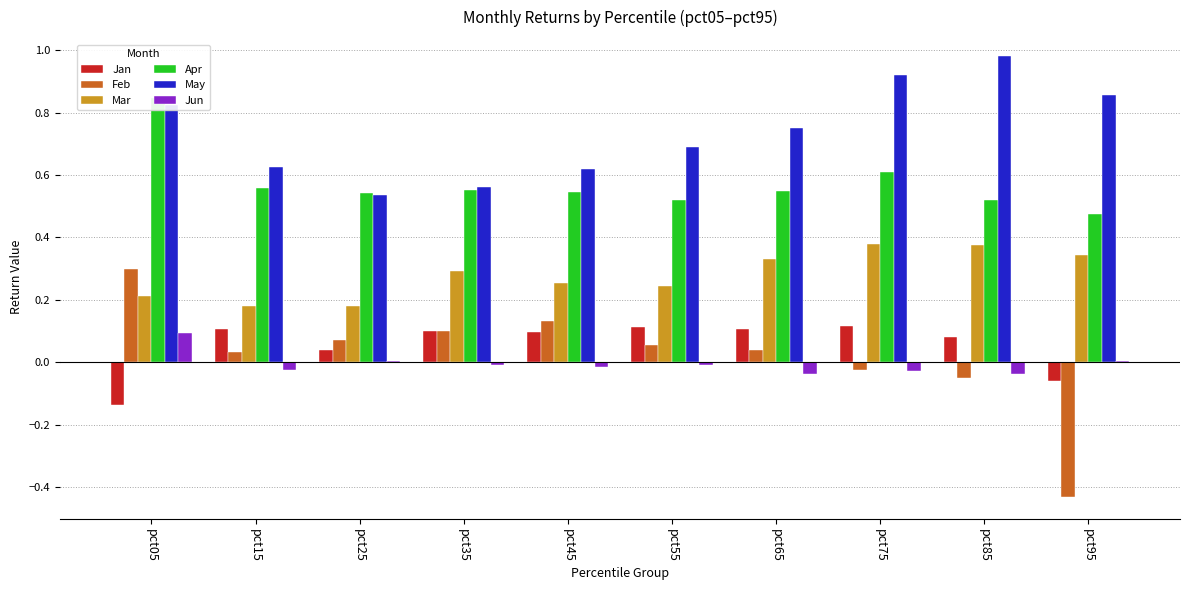

Is it true that Jan equals -0.2 at pct05?

False